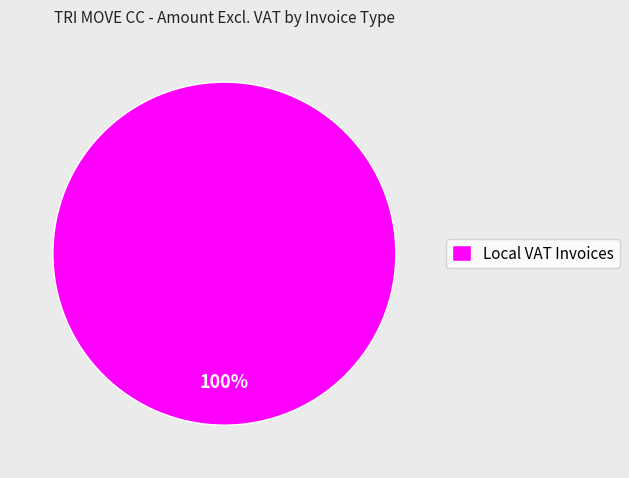

True or false: Local VAT Invoices accounts for 100% of the total.

True